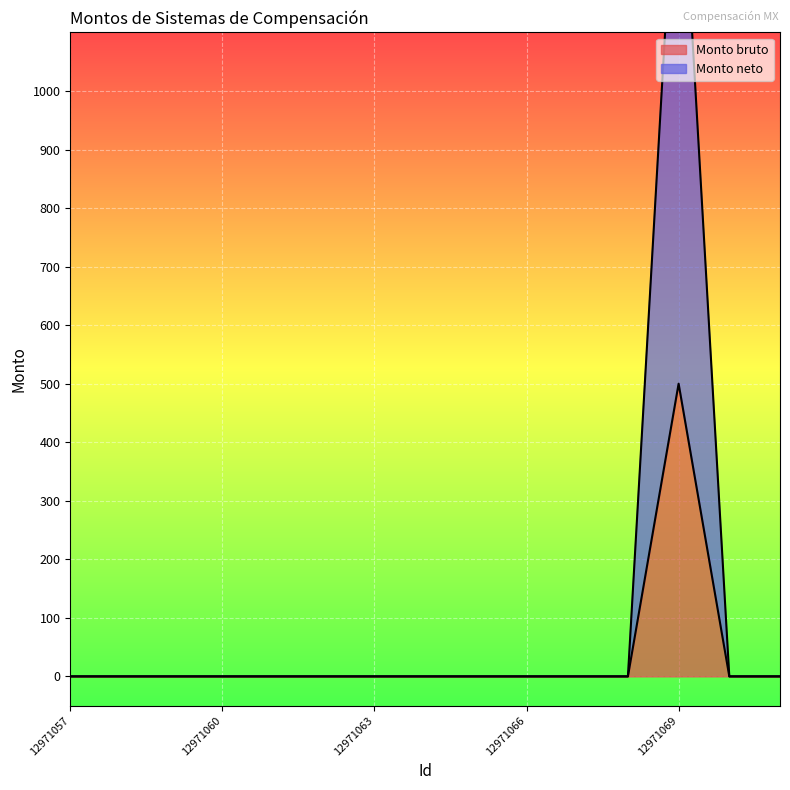

Where is Monto neto nearest to the value 750?

12971057